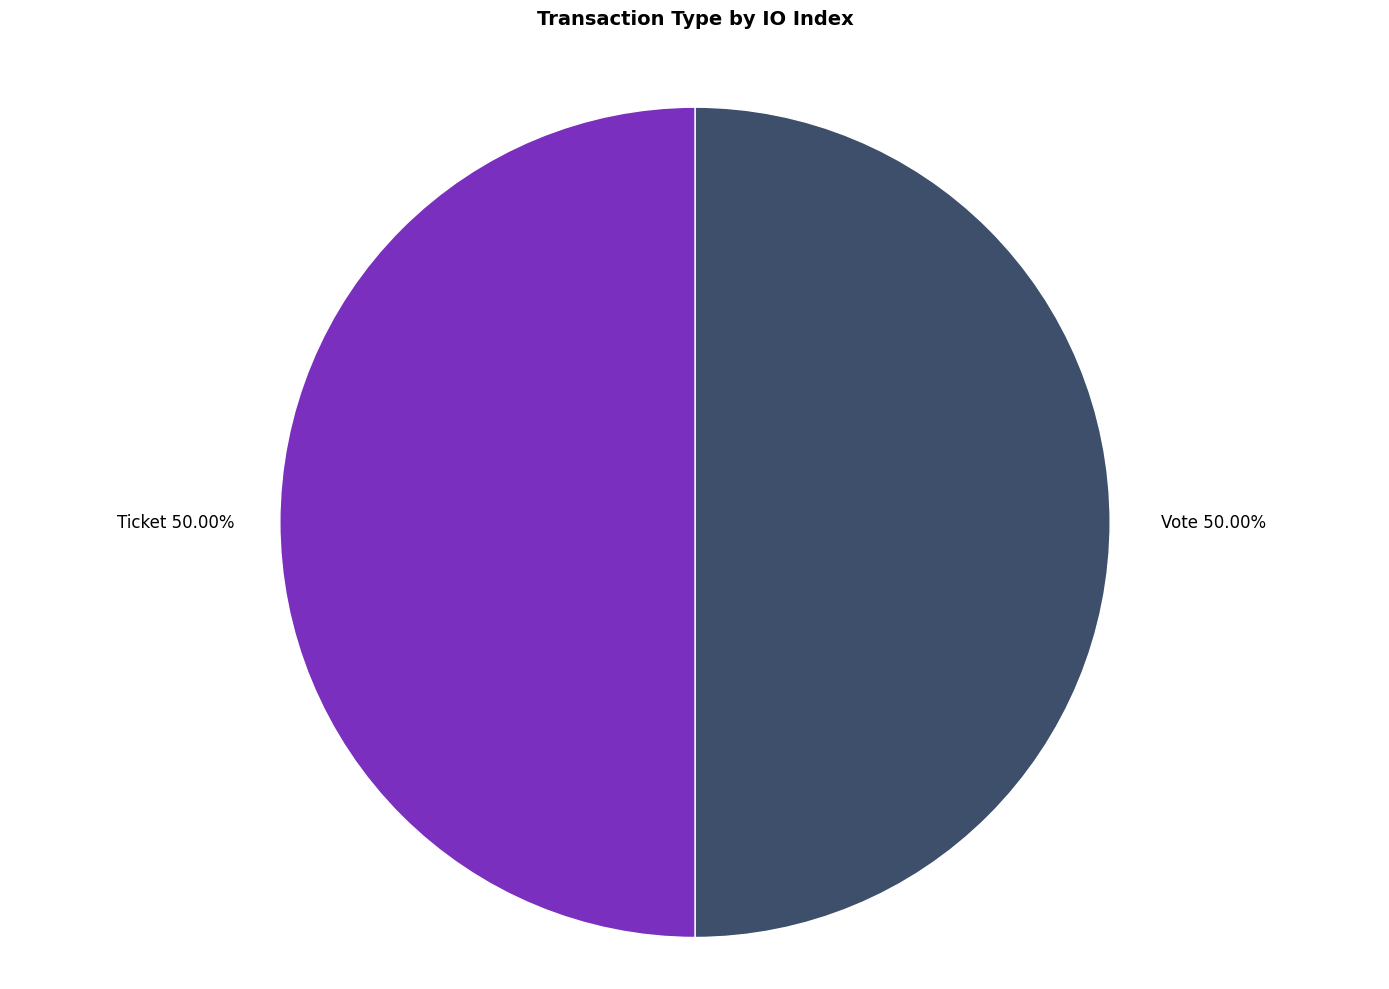

Approximately how many times larger is the value at Ticket compared to Vote?

1.0